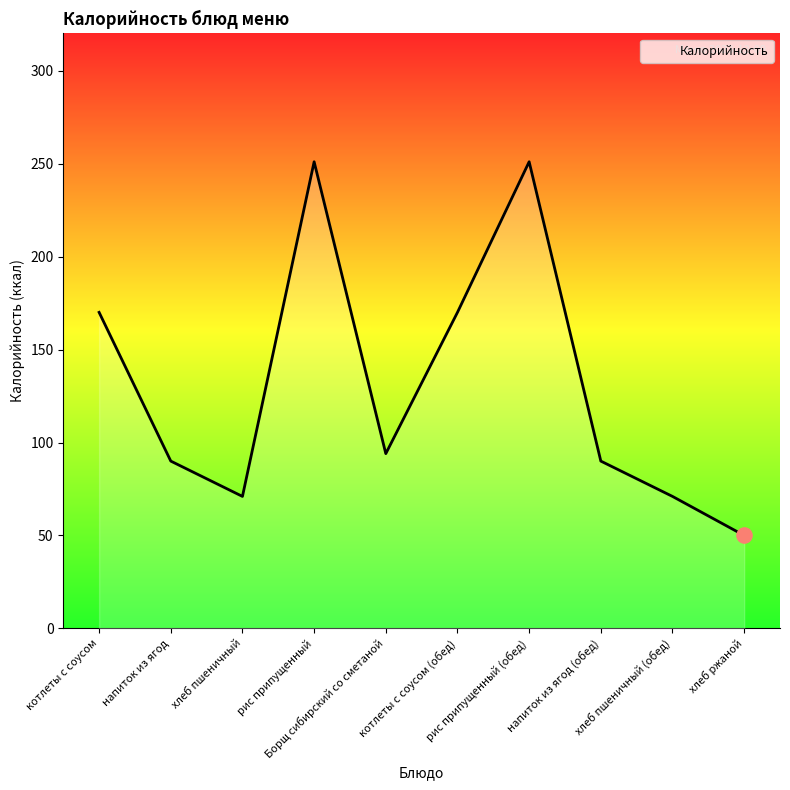

Which has a higher value, хлеб пшеничный (обед) or рис припущенный?

рис припущенный